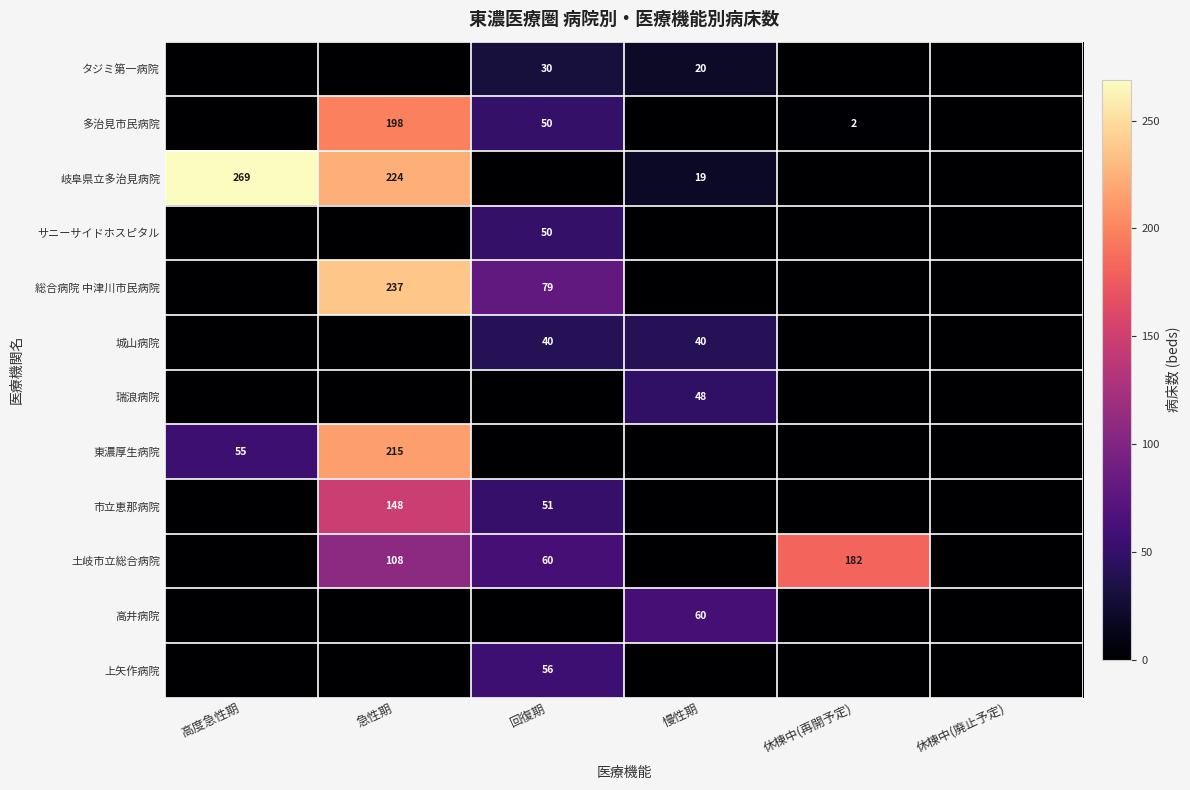

Is it true that 土岐市立総合病院 equals 108 at 急性期?

True